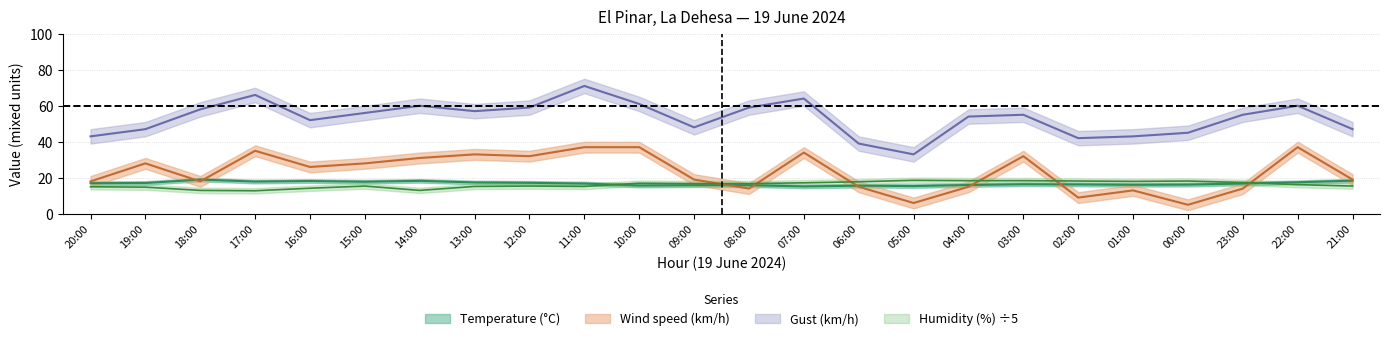

What is the spread (max minus min) of values at 09:00?

32.1